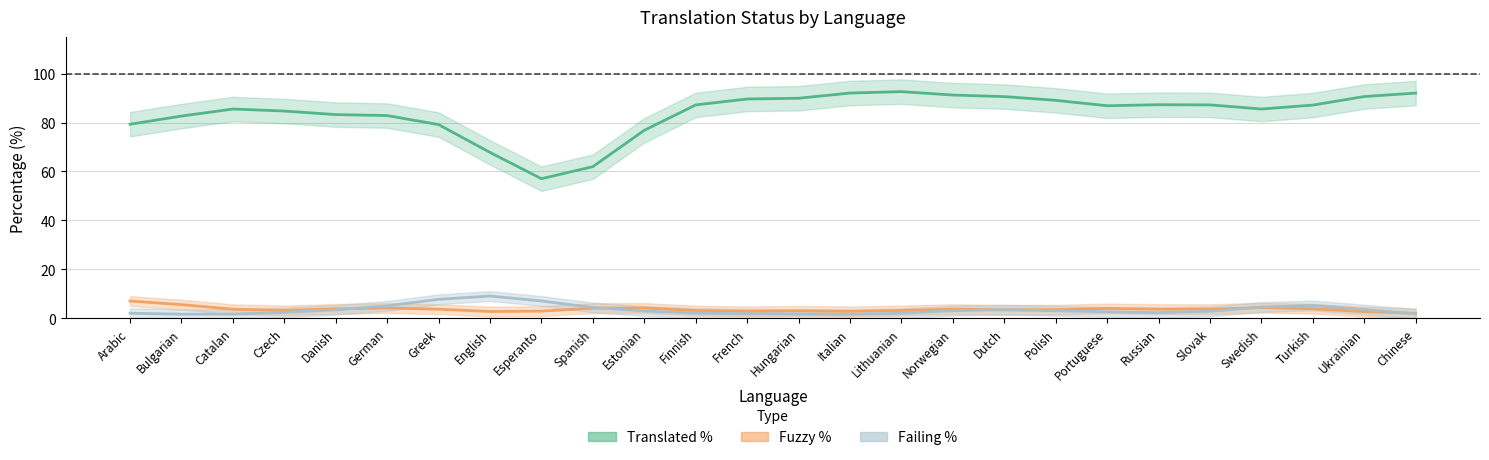

What value does the Failing % series have at Greek?

7.7